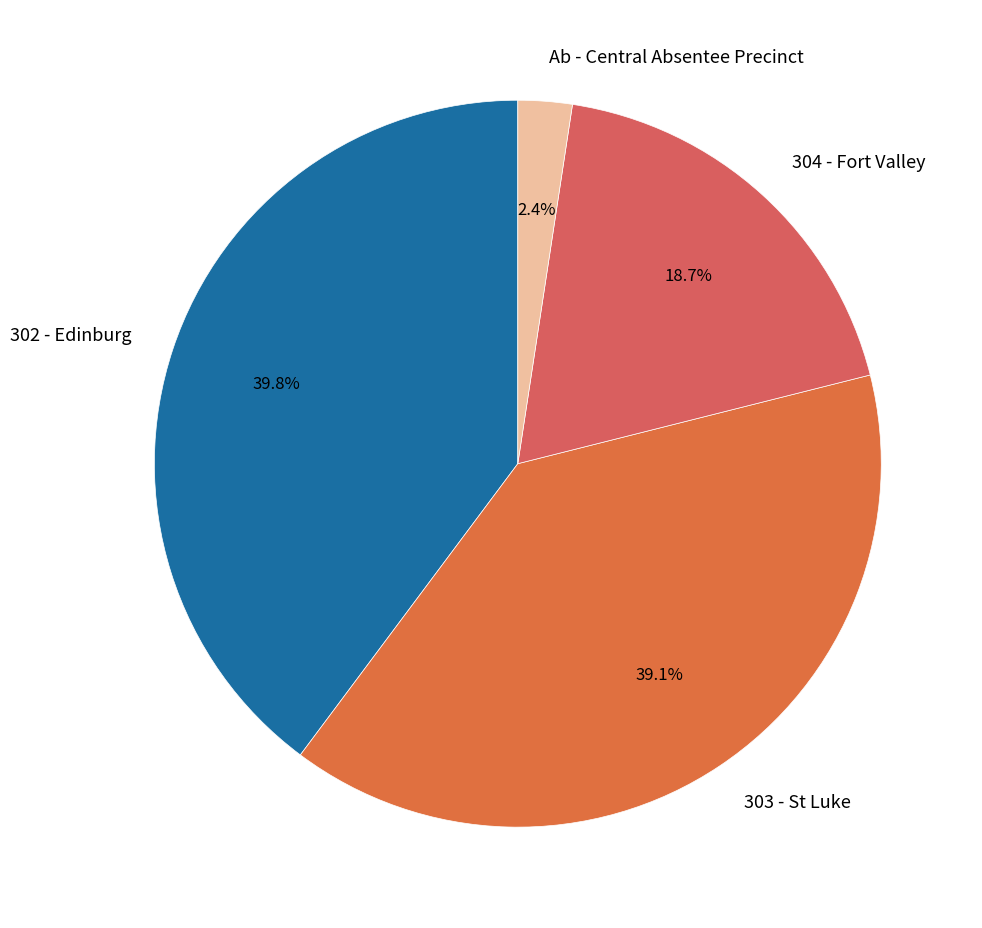

What percentage is the Ab - Central Absentee Precinct slice, to the nearest percent?

2%